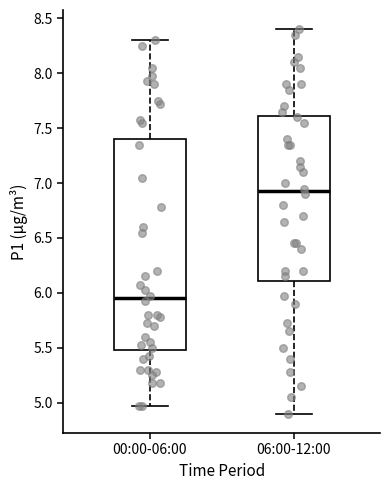

Where is the lower edge of the box for 06:00-12:00 on the y-axis? The values are not printed on the chart, so give them approximately, as read against the axis.

6.10